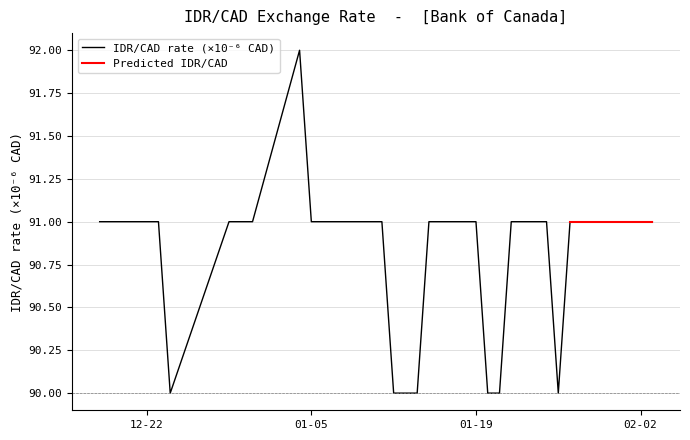

What is the label of the 12th point from the left?

2021-01-07